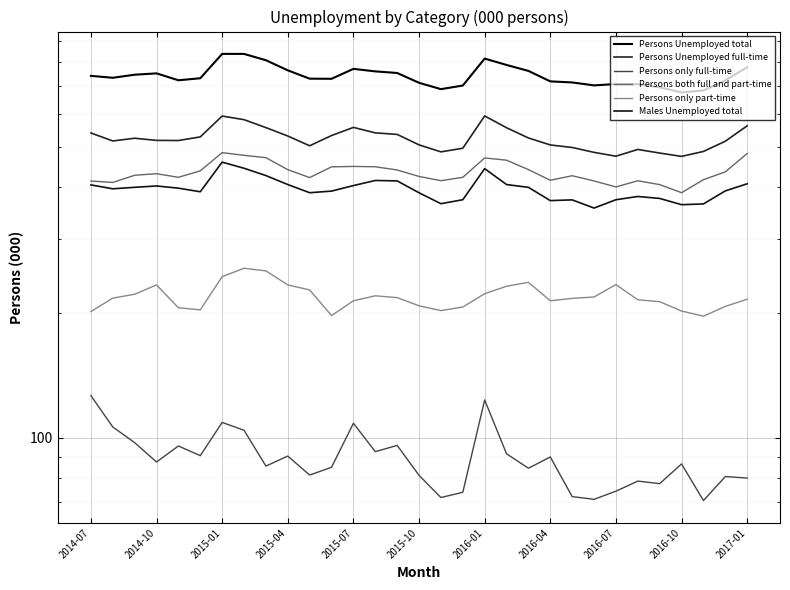

Which category has the highest value in the Persons both full and part-time series?

2015-01